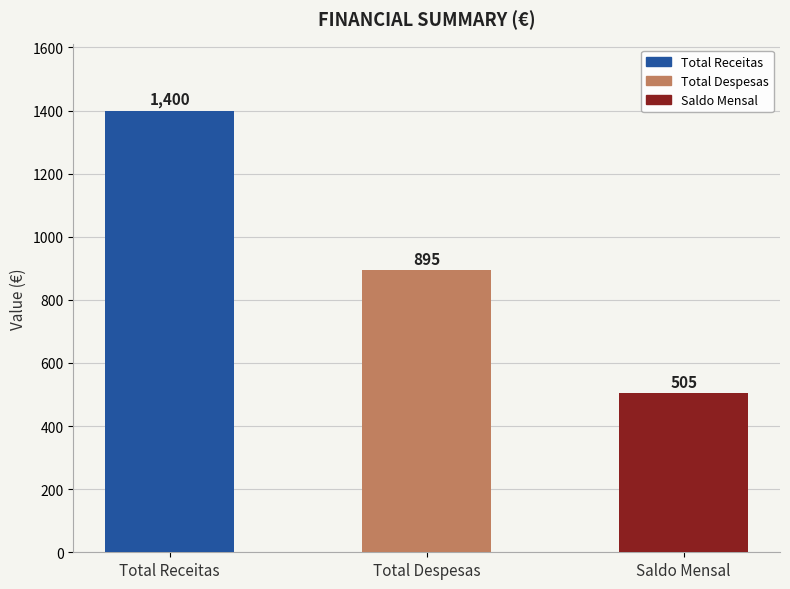

What is the approximate value at Total Despesas, to the nearest 100?

900